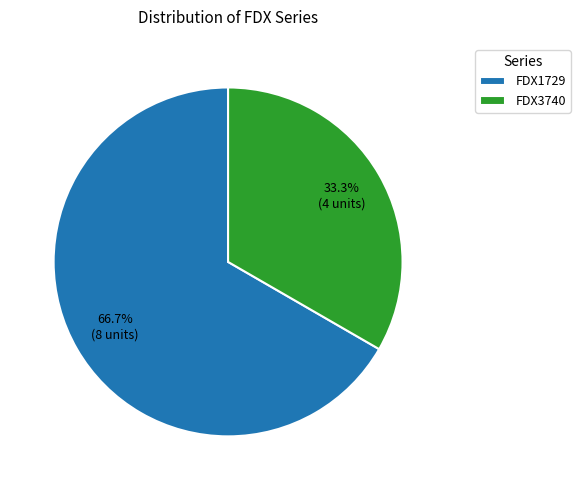

To the nearest percent, what is the difference between the FDX3740 and FDX1729 slice percentages?

33%